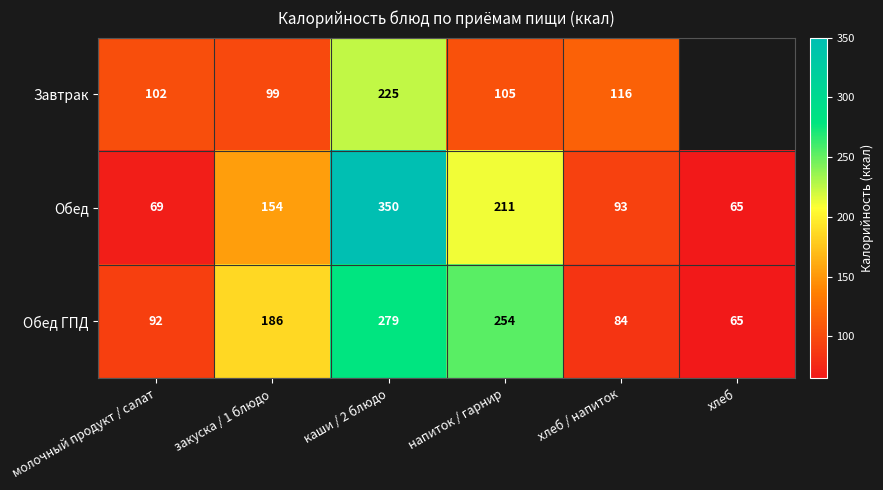

What is the difference between the maximum and minimum values in the Обед ГПД series?

214